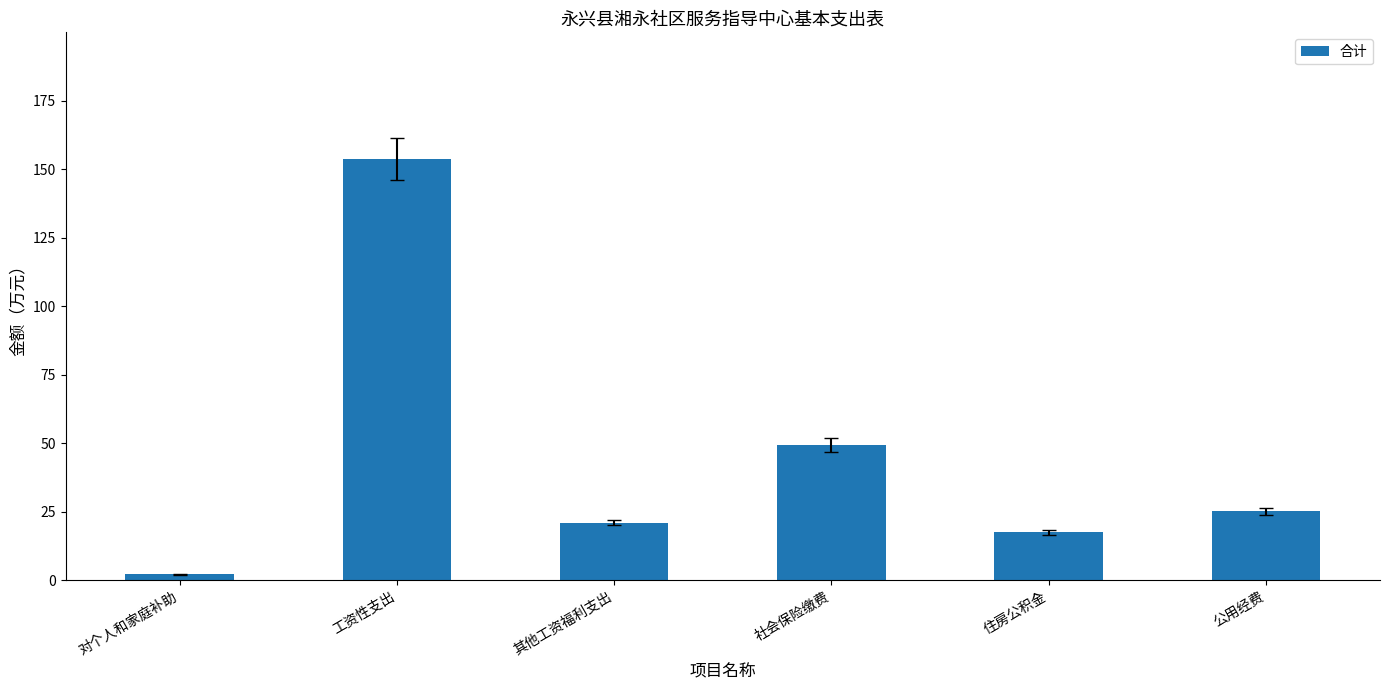

Is it true that the value at 其他工资福利支出 is 13.0?

False